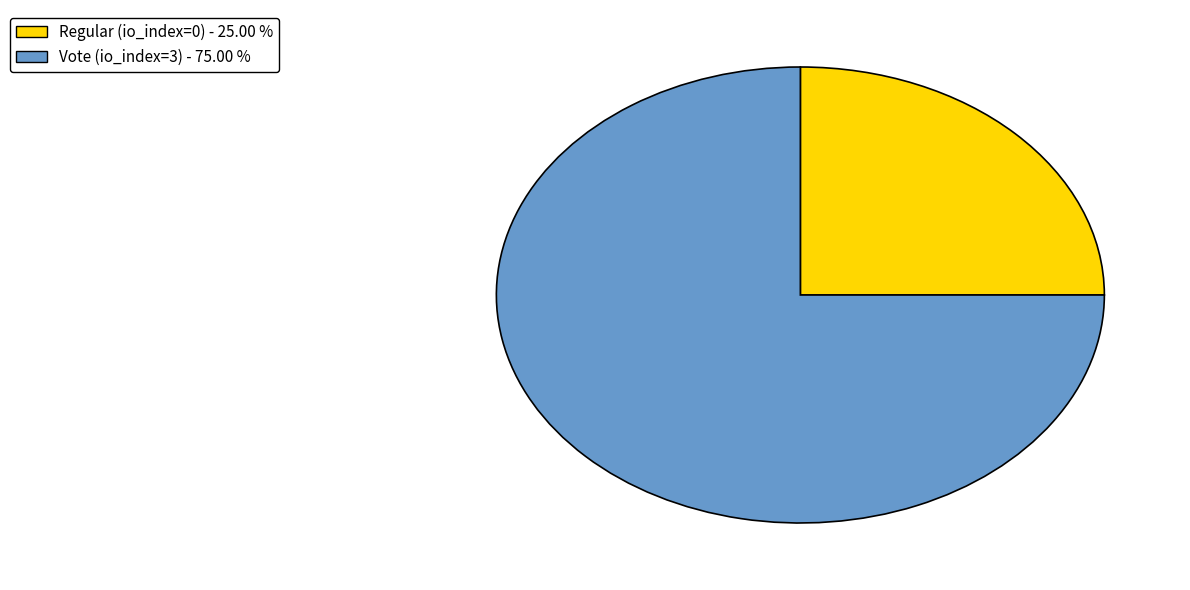

Is the sum of Regular (io_index=0) and Vote (io_index=3) greater than half?

Yes